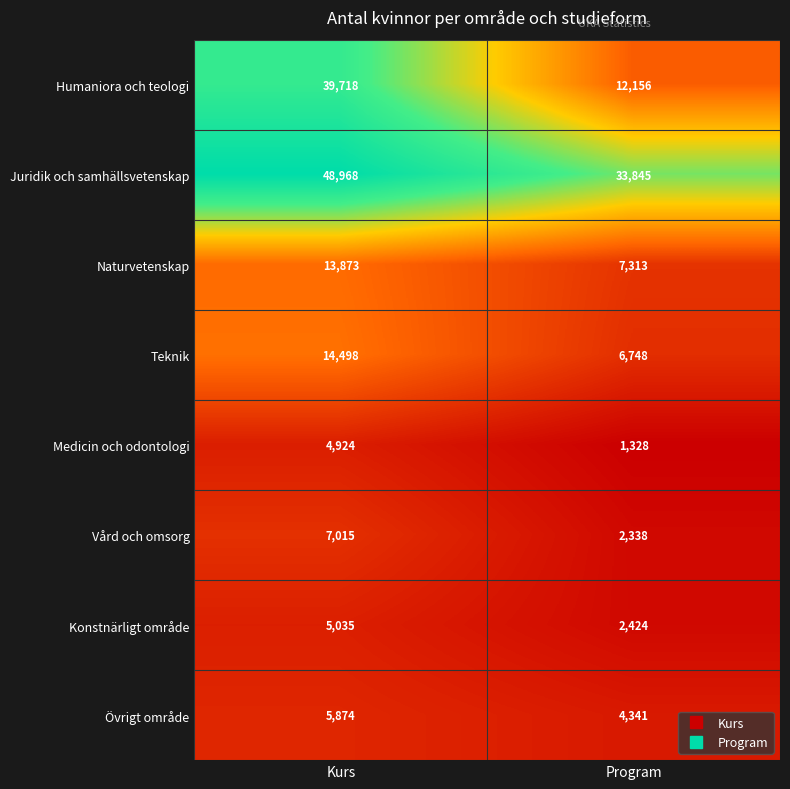

Reading left to right, list all the values displayed in this chart.

Humaniora och teologi: 39718	12156
Juridik och samhällsvetenskap: 48968	33845
Naturvetenskap: 13873	7313
Teknik: 14498	6748
Medicin och odontologi: 4924	1328
Vård och omsorg: 7015	2338
Konstnärligt område: 5035	2424
Övrigt område: 5874	4341